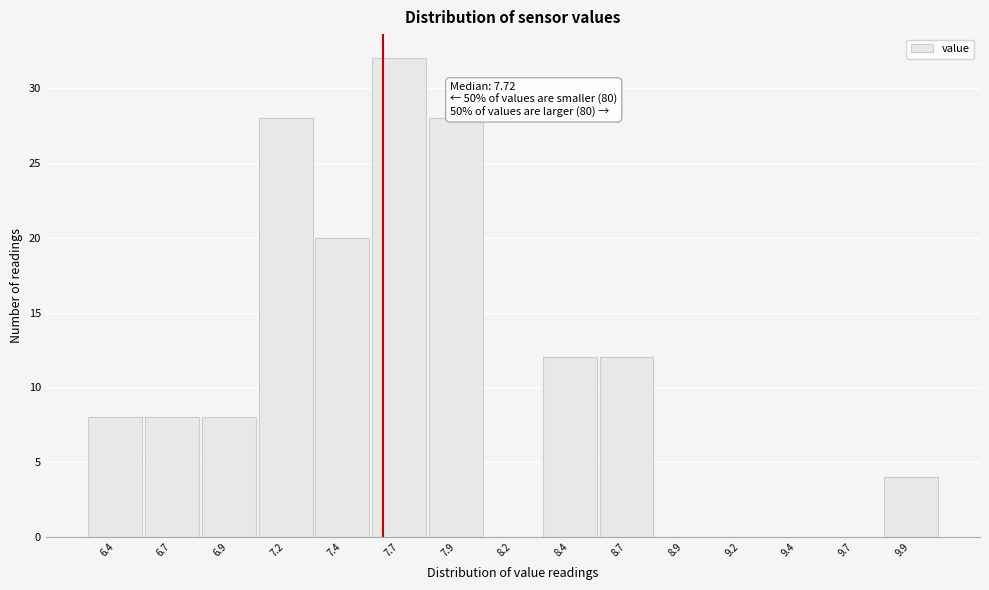

Reading right to left, what are all the values shown in this chart?

9.9=4	9.7=0	9.4=0	9.2=0	8.9=0	8.7=12	8.4=12	8.2=0	7.9=28	7.7=32	7.4=20	7.2=28	6.9=8	6.7=8	6.4=8